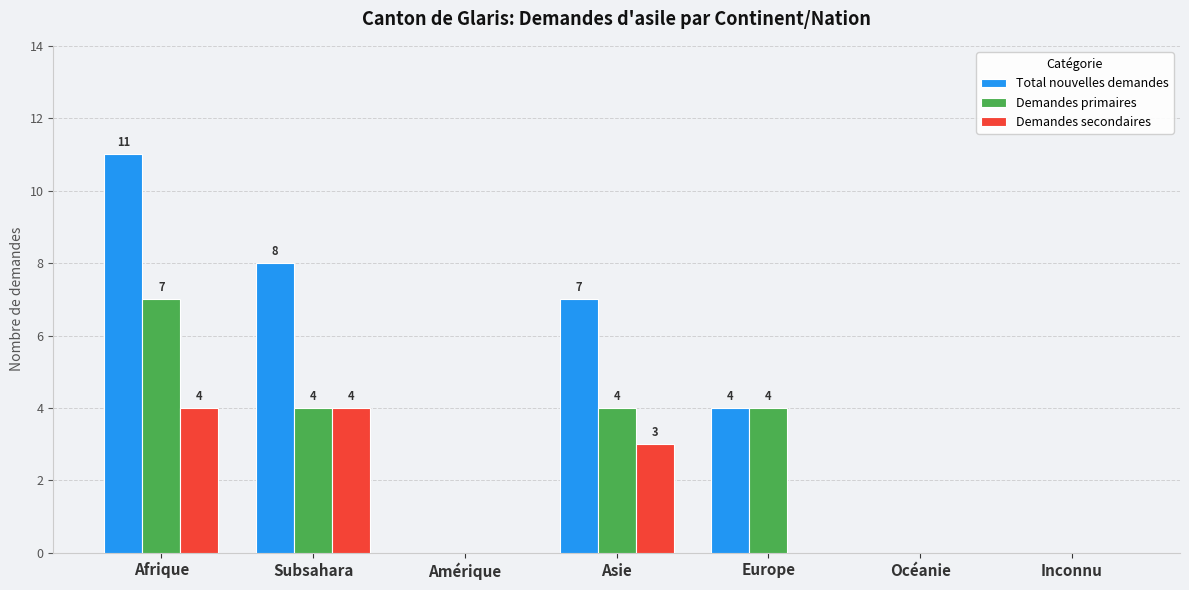

How many Demandes primaires values are between 0 and 4?

6